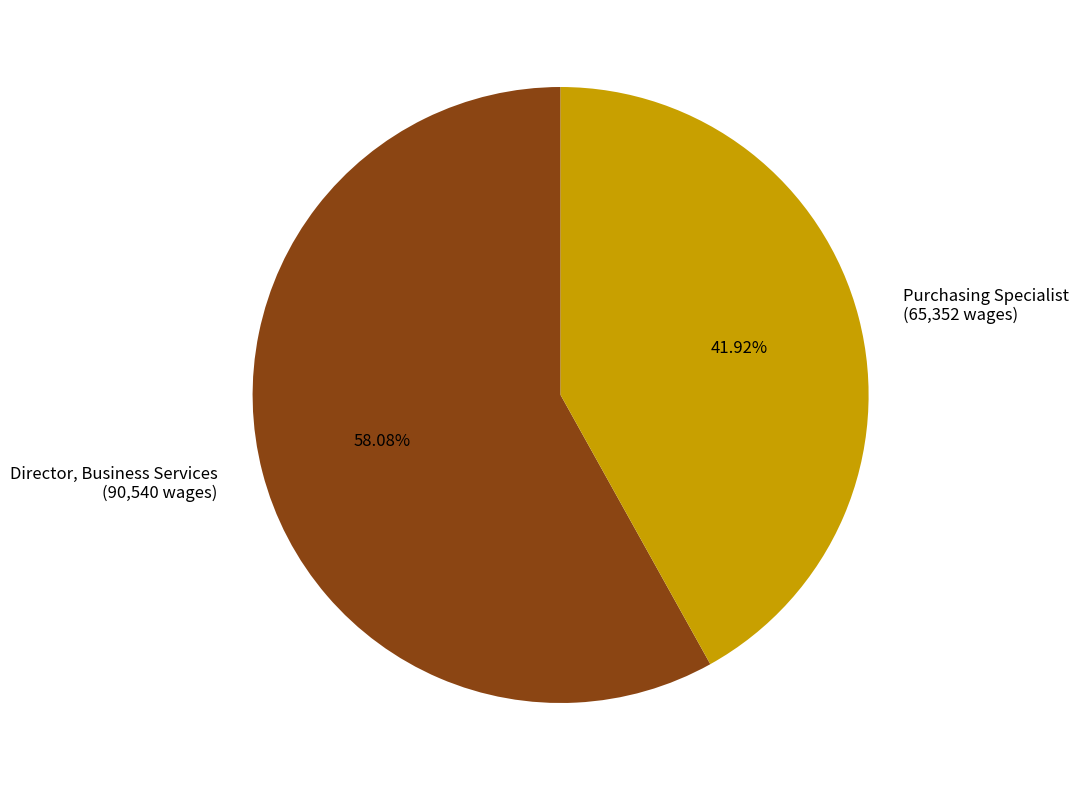

To the nearest percent, what is the combined percentage of Director, Business Services and Purchasing Specialist?

100%